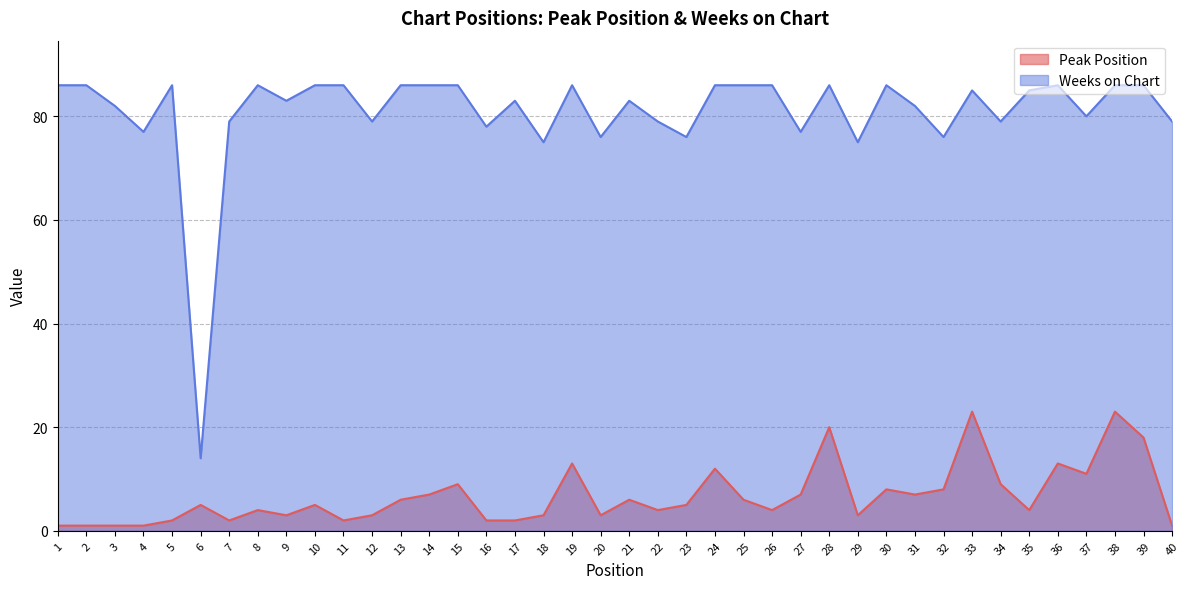

What is the difference between the maximum and minimum values in the Peak Position series?

22